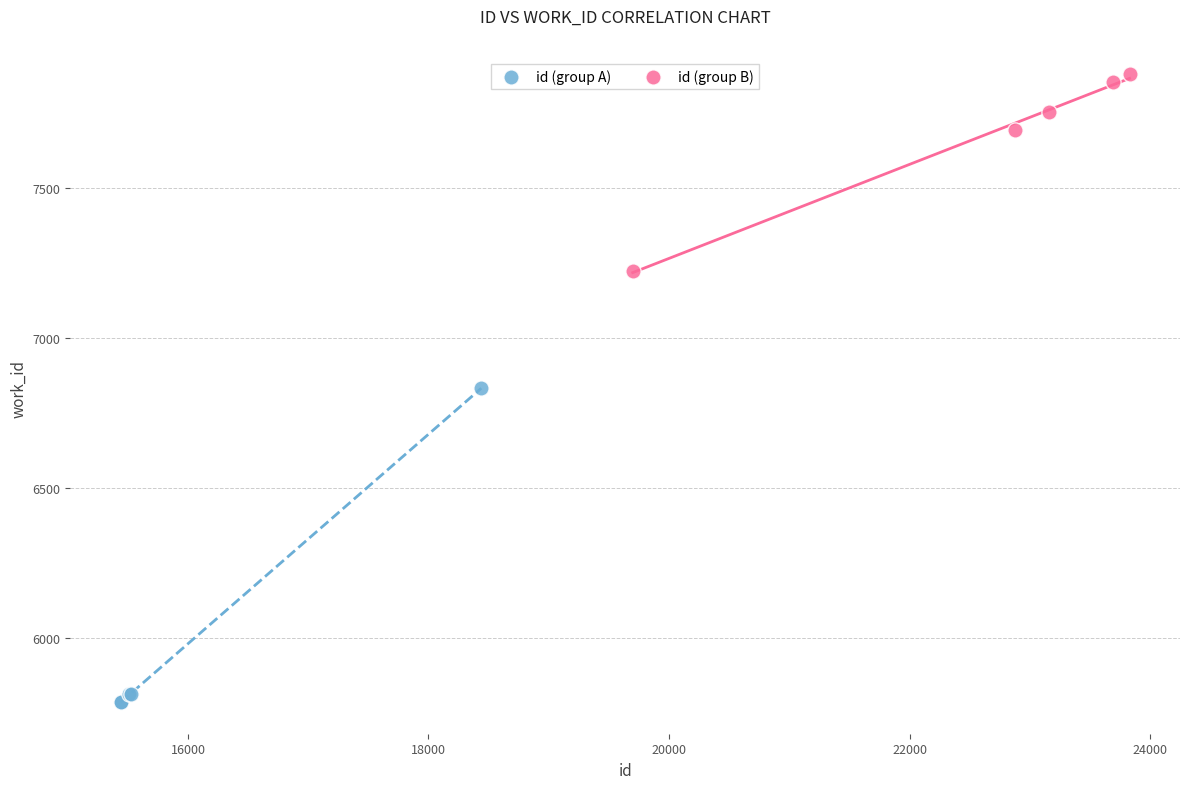

Which series reaches the minimum Y coordinate?

id (group A)